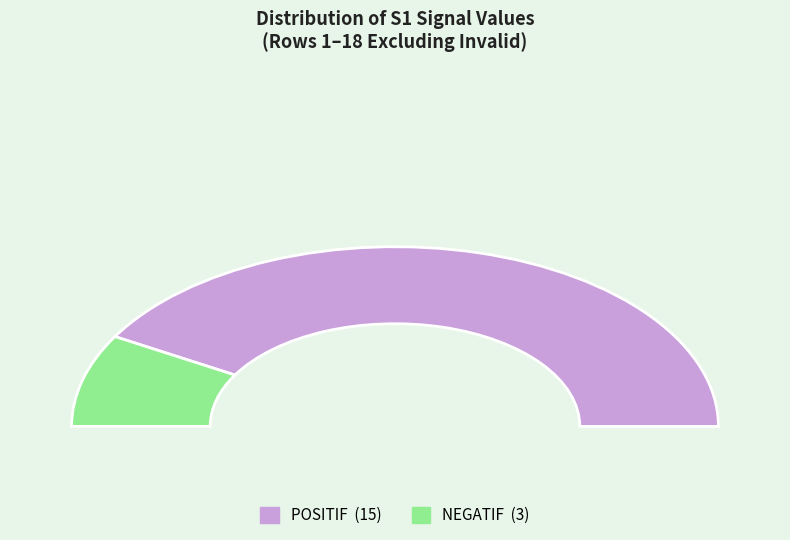

Is it true that POSITIF is 69% of the pie?

False